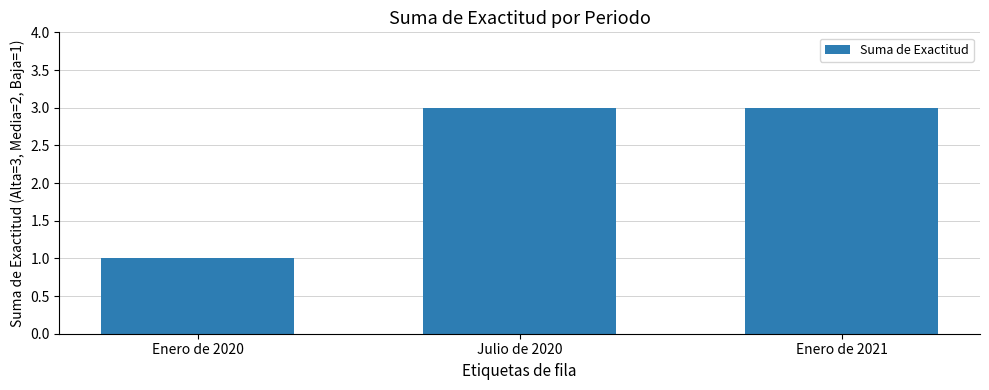

Does the chart contain any negative values?

No